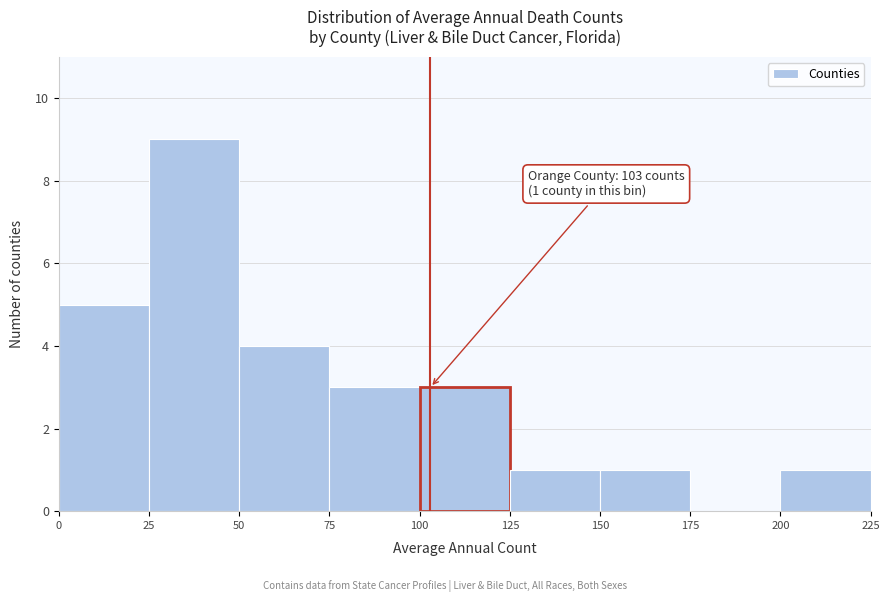

Which range on the x-axis has the tallest bar?

25 to 50